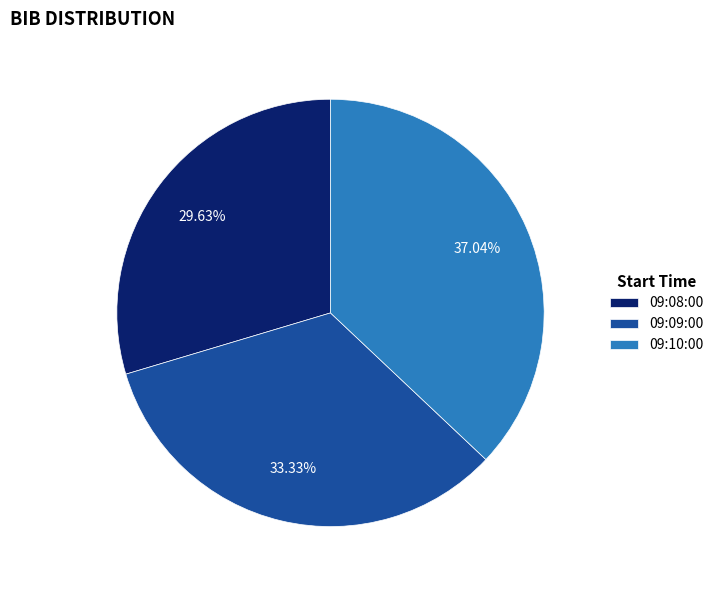

To the nearest percent, what is the difference between the 09:09:00 and 09:08:00 slice percentages?

4%